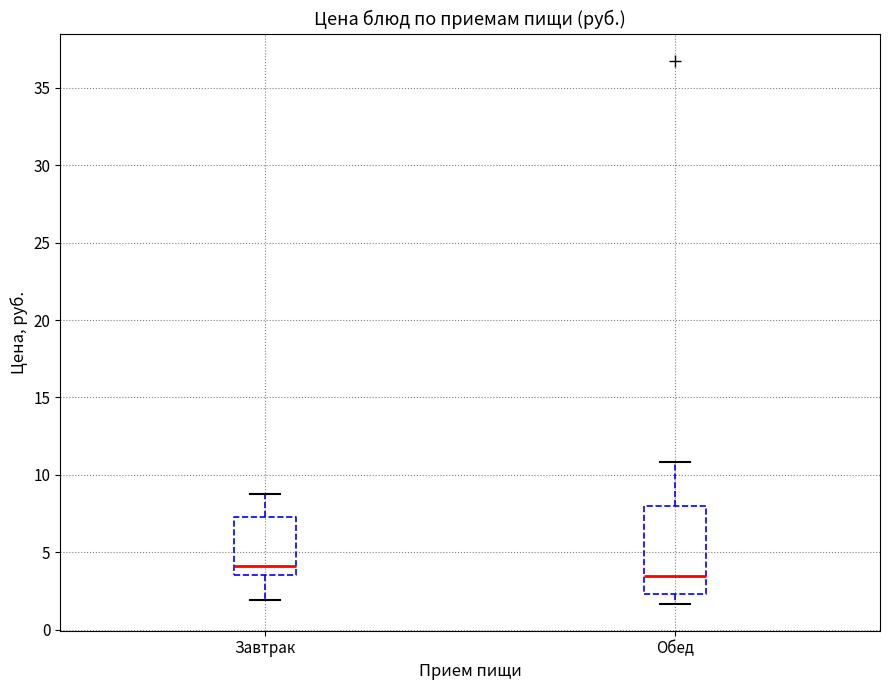

Reading left to right, read every box against the y-axis: the position of its median line, the range the box covers, and the ends of its whiskers. The values are not printed on the chart, so give them approximately, as read against the axis.

Завтрак: median 4.0, box 3.5 to 7.5, whiskers 2.0 to 9.0
Обед: median 3.5, box 2.5 to 8.0, whiskers 1.5 to 11.0